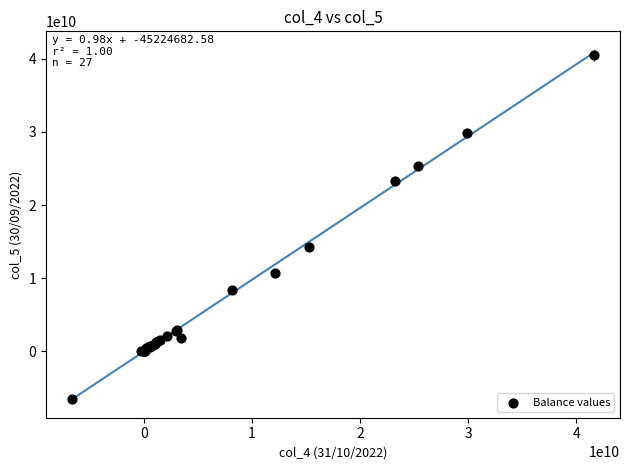

What Y value in the scatter plot is closest to 16973749782?

14202659262.0